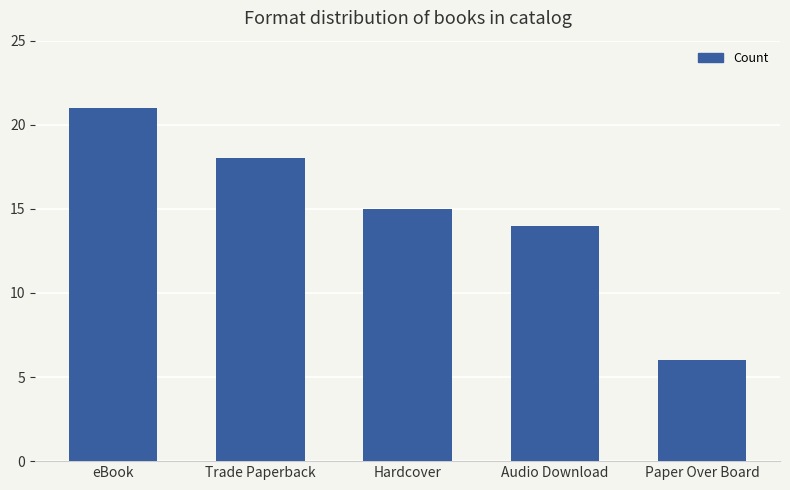

What is the value of the 5th bar from the left?

6